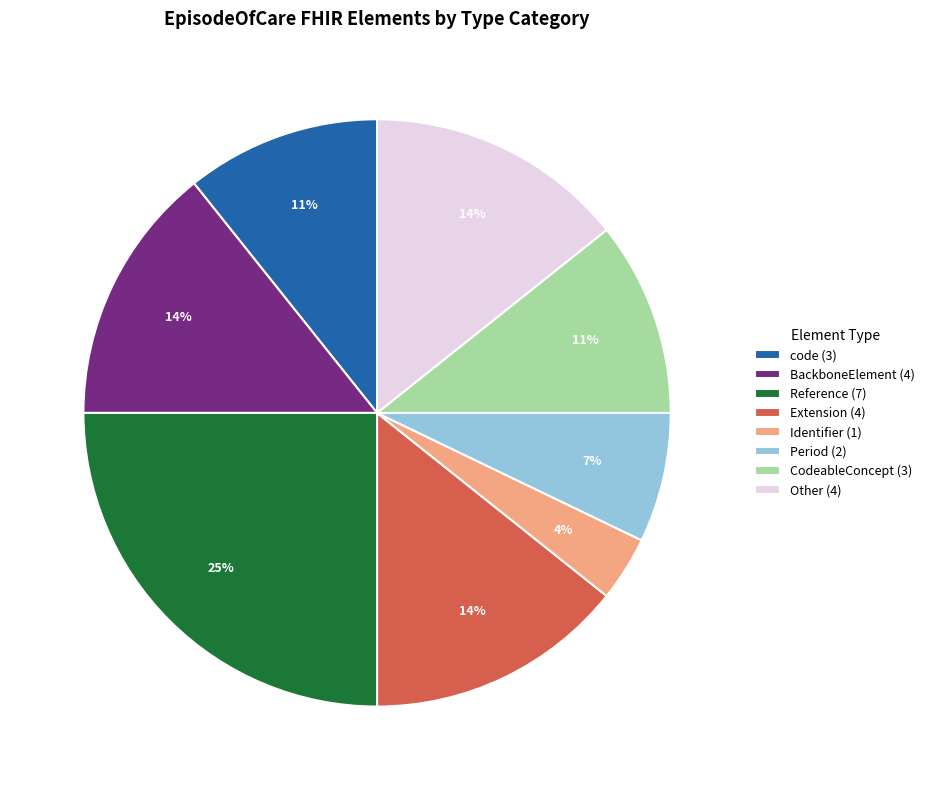

To the nearest percent, what is the difference between the largest and smallest slice percentages?

21%